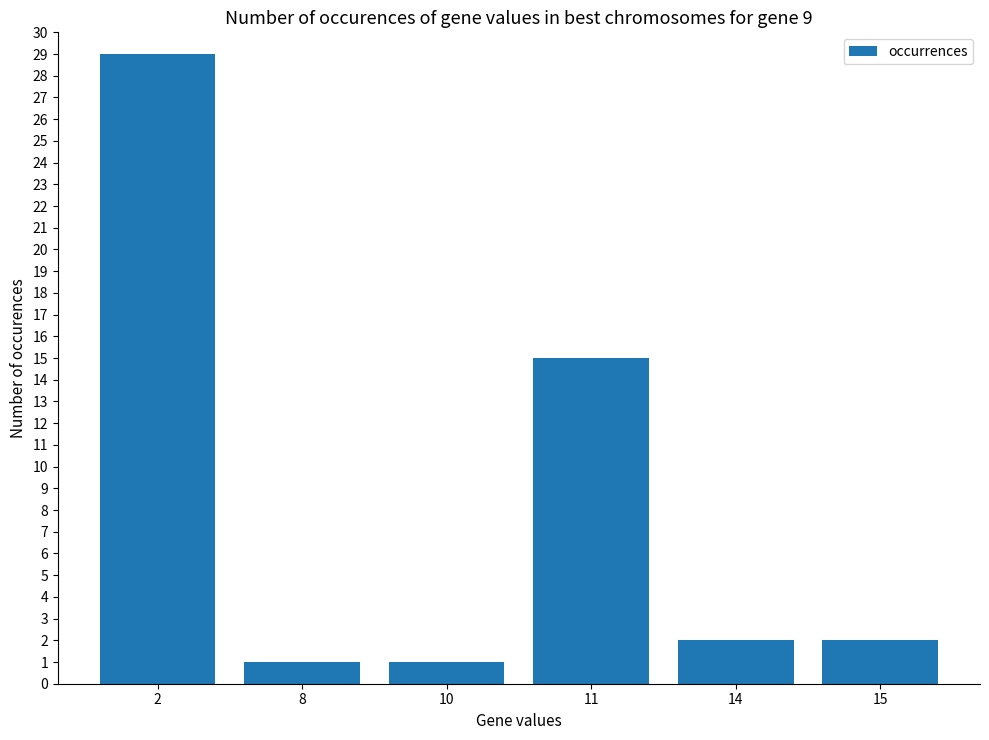

What is the sum of the values at 8 and 15?

3